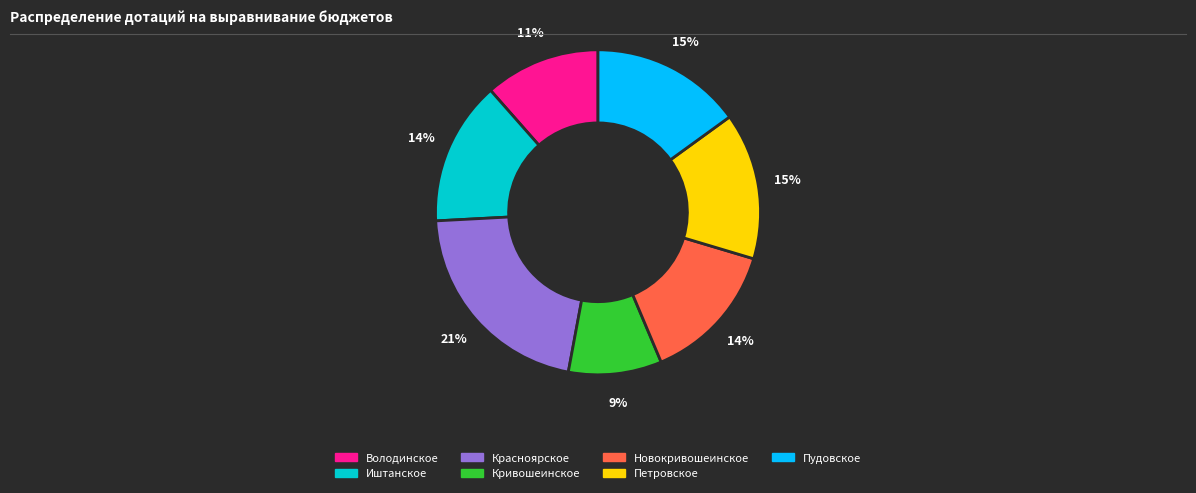

Which category has the biggest portion of the pie?

Красноярское